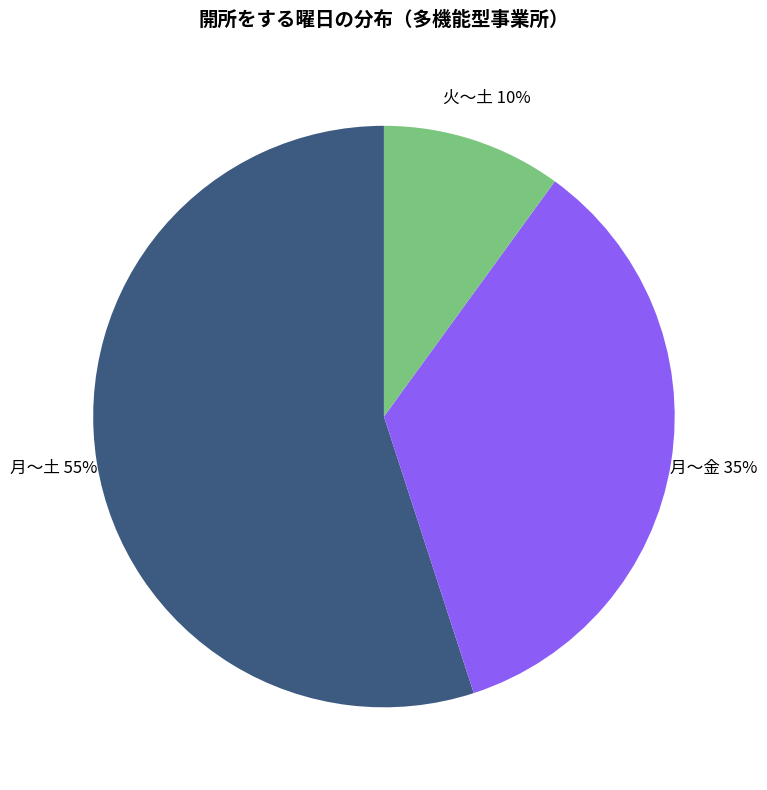

Which has a higher value, 月～土 or 月～金?

月～土